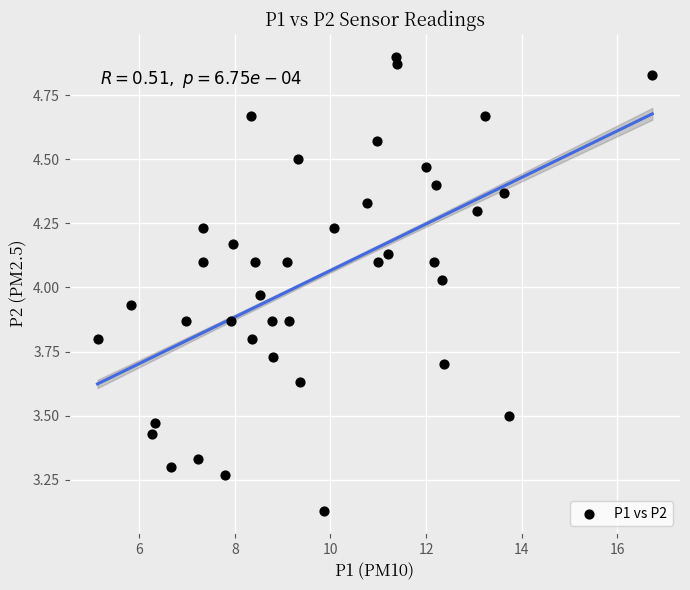

What is the range of X values (max minus min)?

11.6